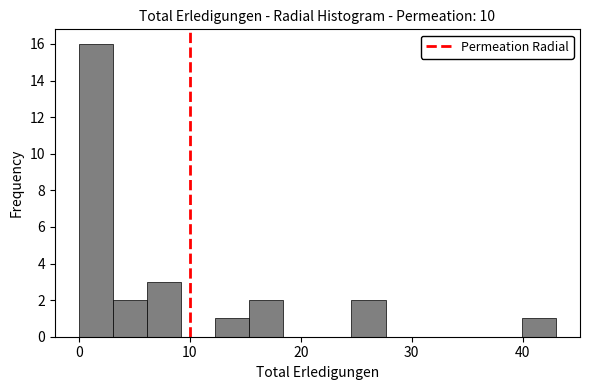

Read against the x-axis, roughly where is the centre of the tallest bar?

2